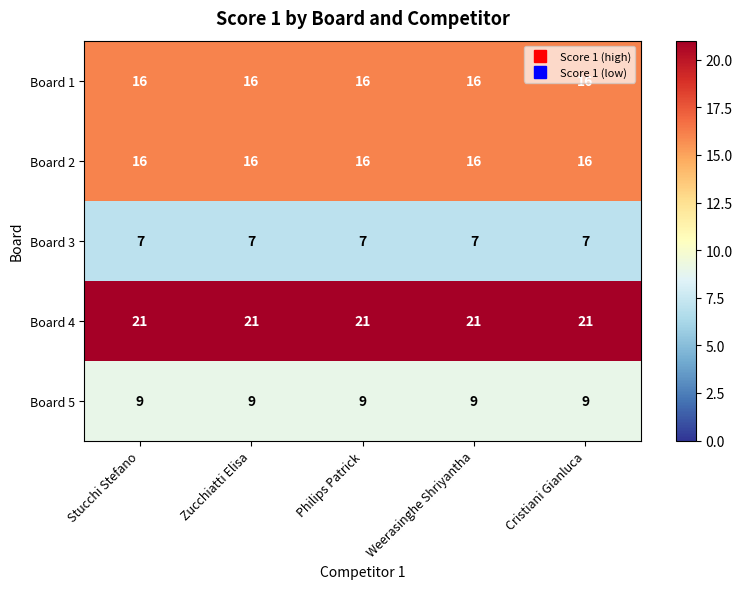

What is the minimum value shown in the chart?

7